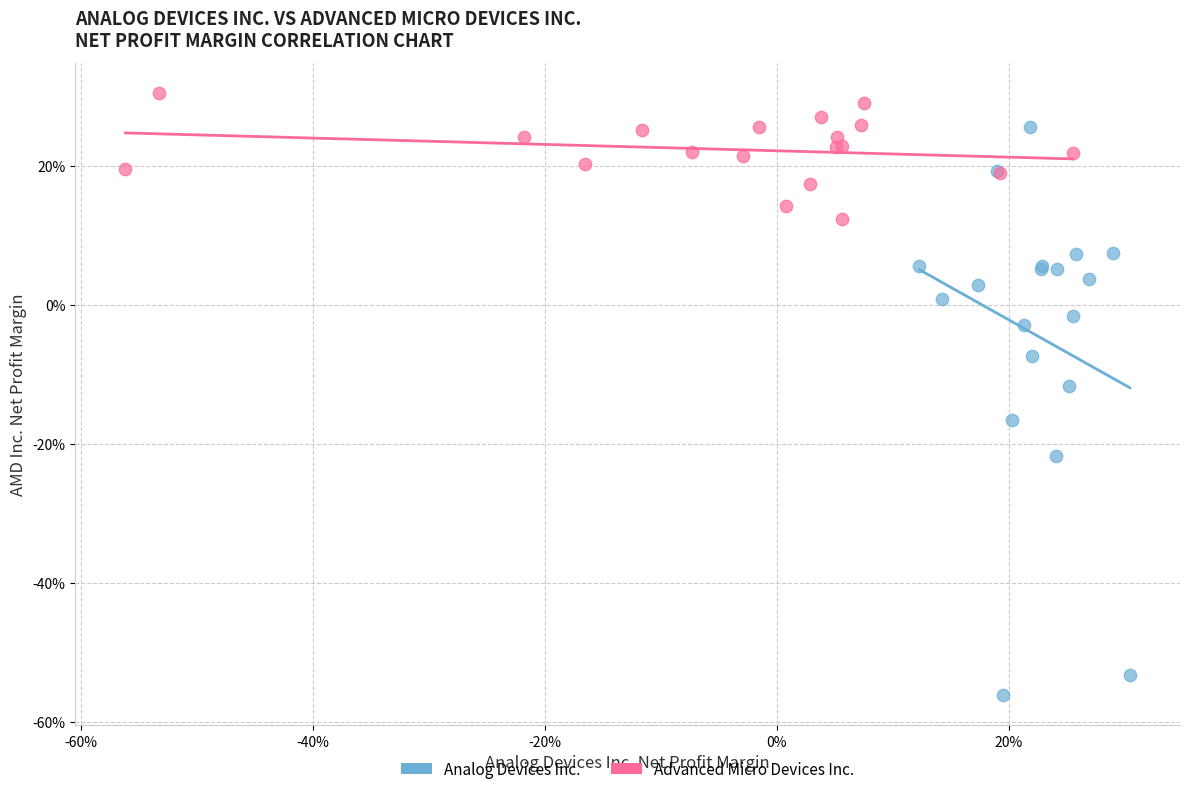

Which series has the largest Y range (max minus min)?

Analog Devices Inc.